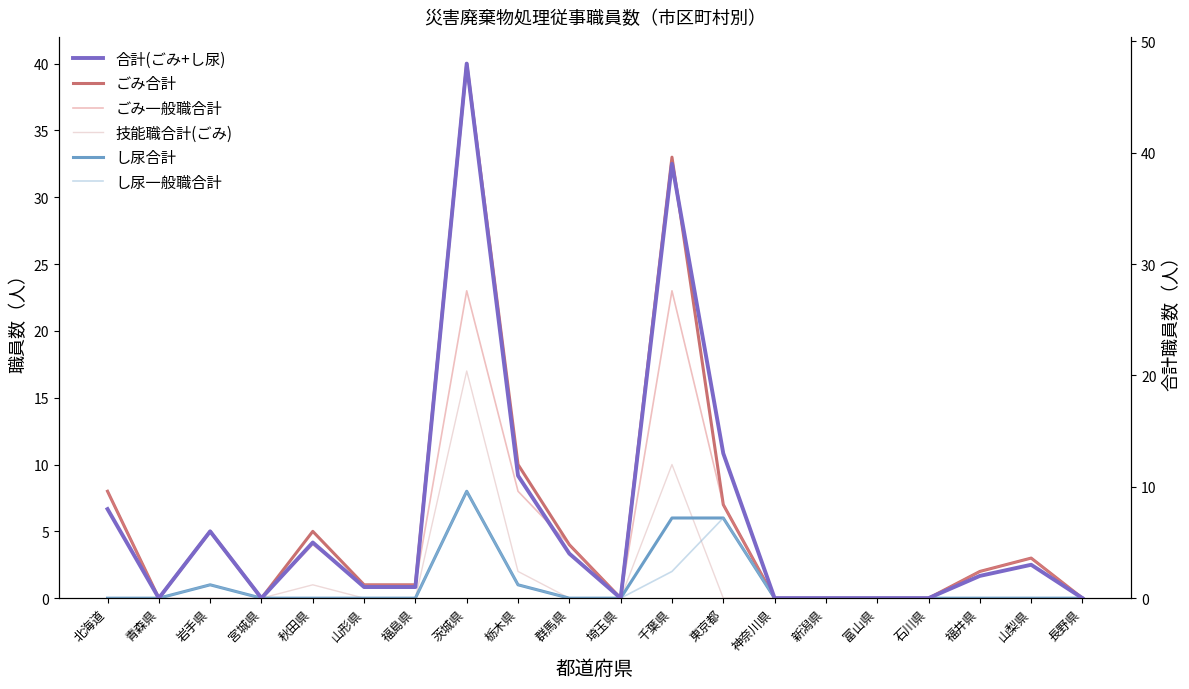

True or false: ごみ合計 and 合計(ごみ+し尿) cross at least once.

False